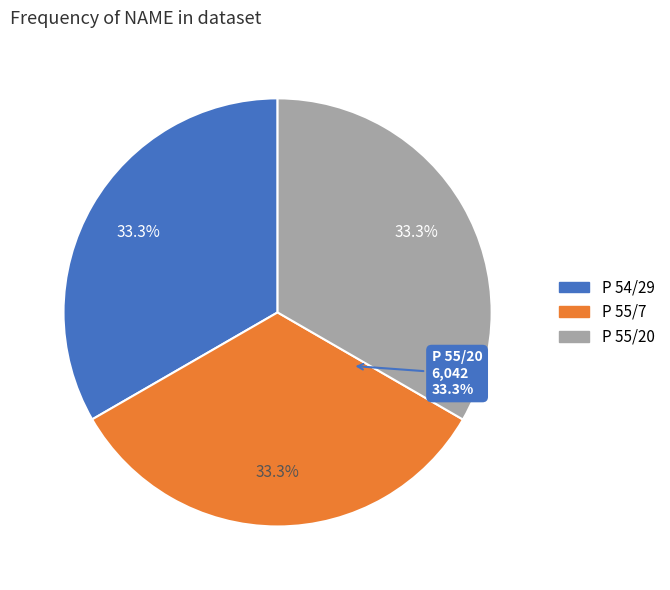

Is P 55/20 the majority of the pie?

No